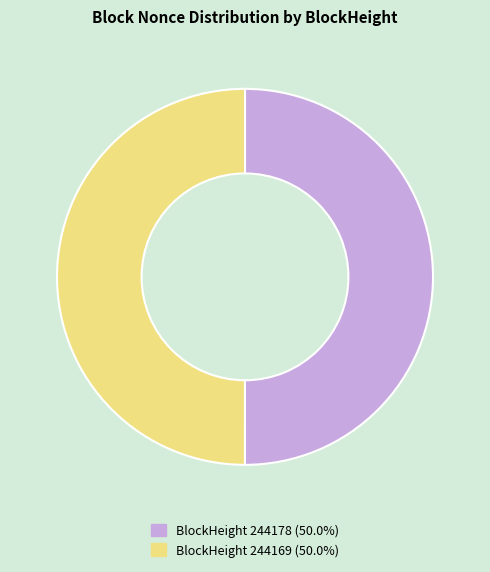

How many slices are in this pie chart?

2